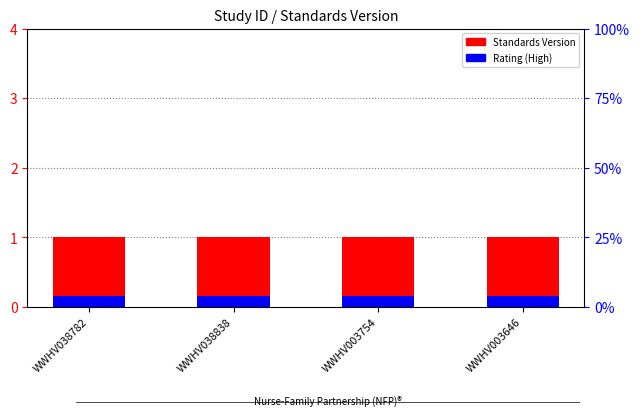

Count the number of categories in the chart.

4